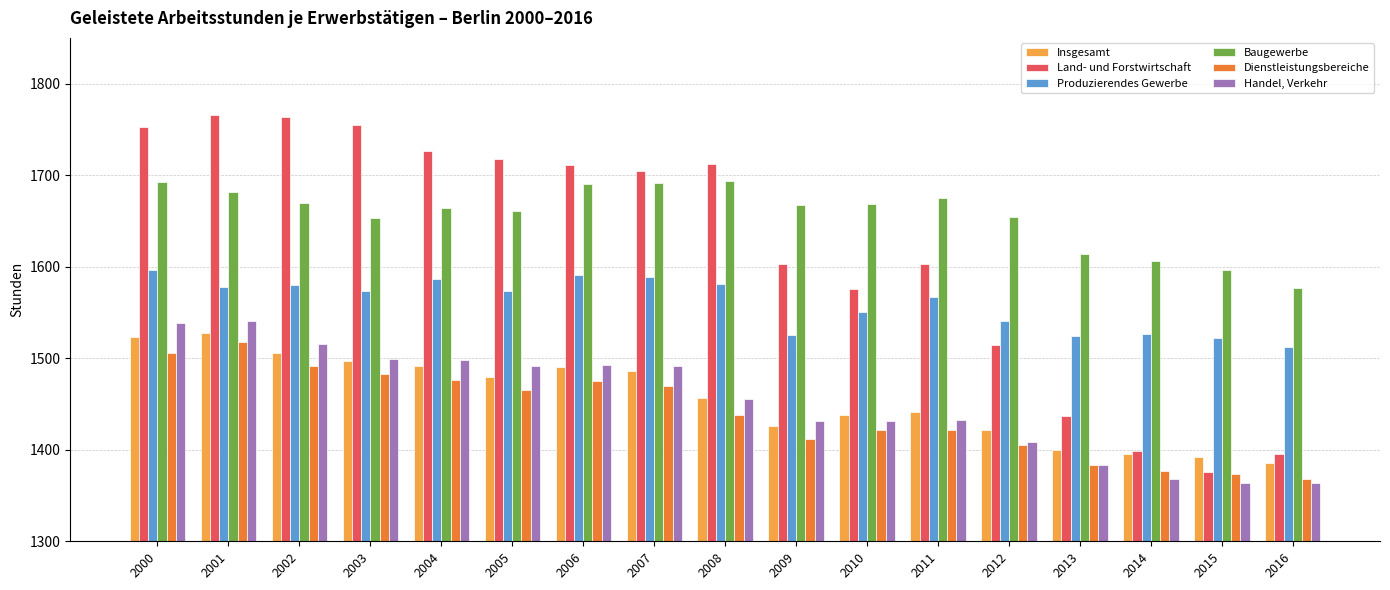

Are the bars horizontal?

No